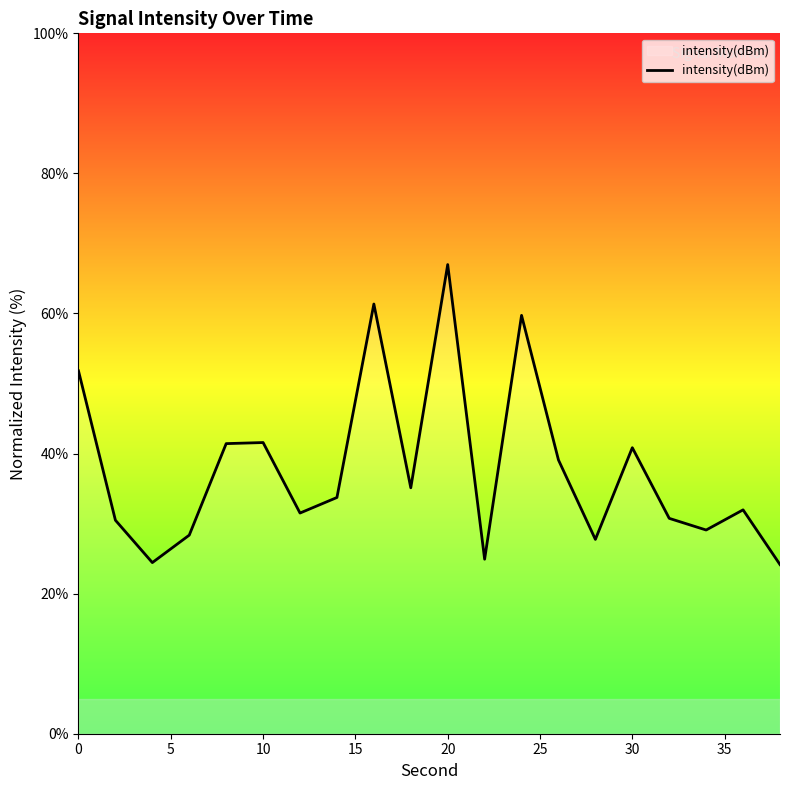

What is the minimum value shown in the chart?

24.1